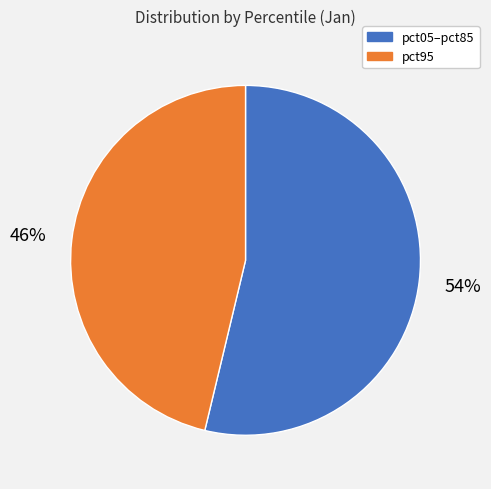

Does any single category account for the majority?

Yes